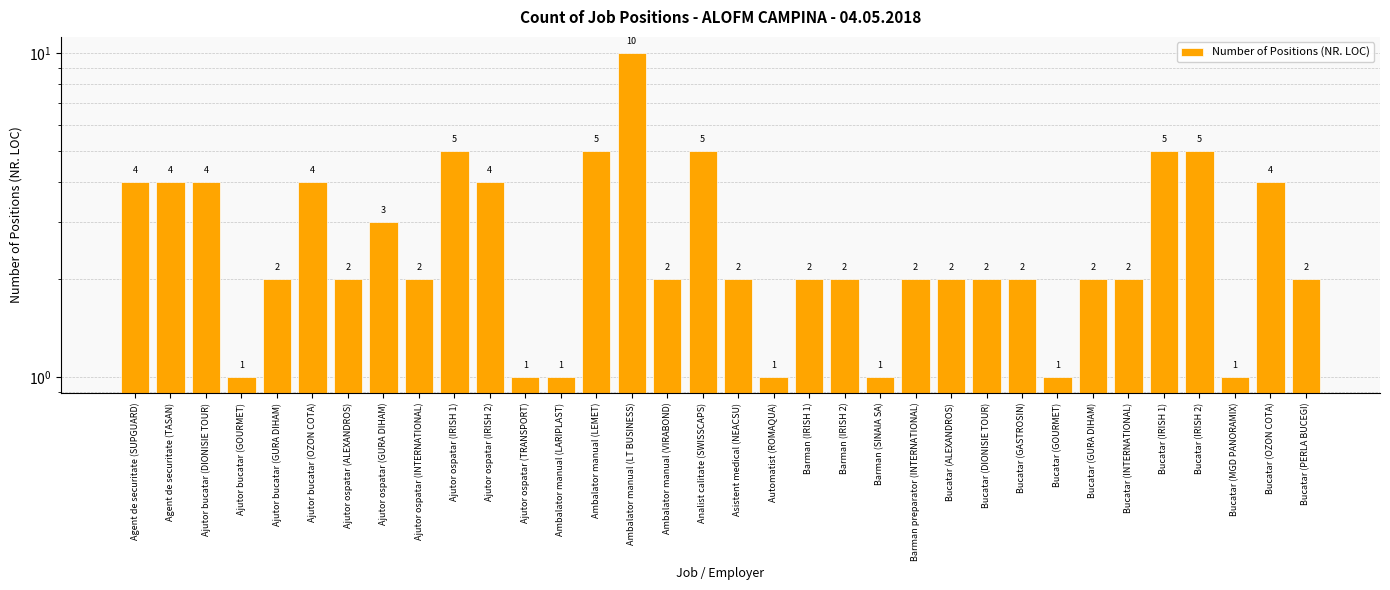

How many data points are less than 2?

7